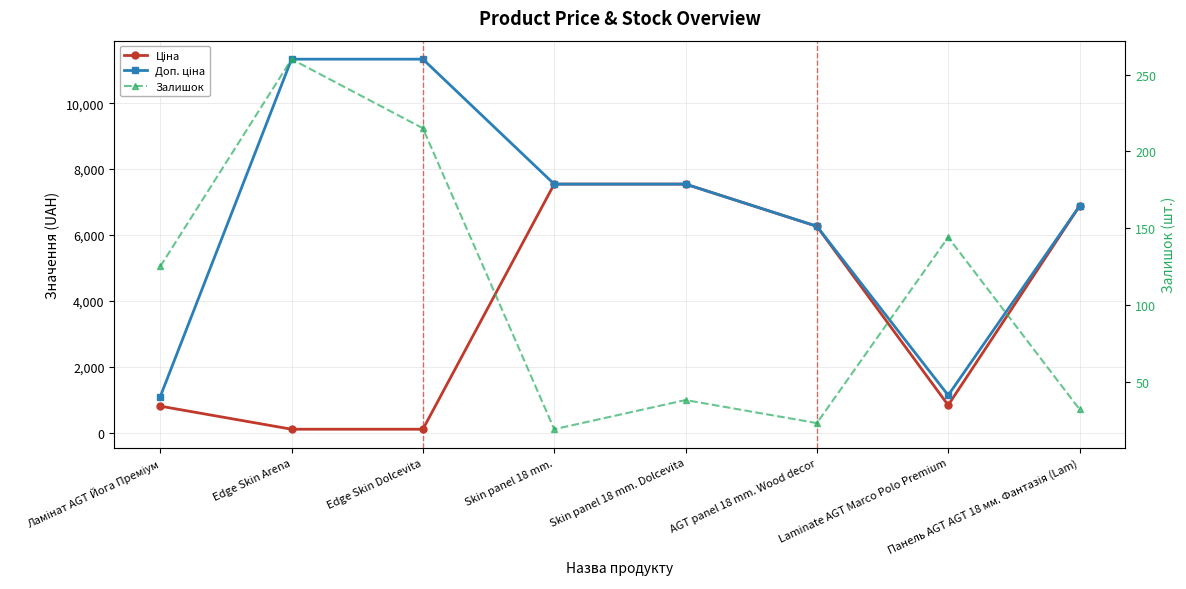

True or false: Доп. ціна and Залишок intersect in this chart.

False